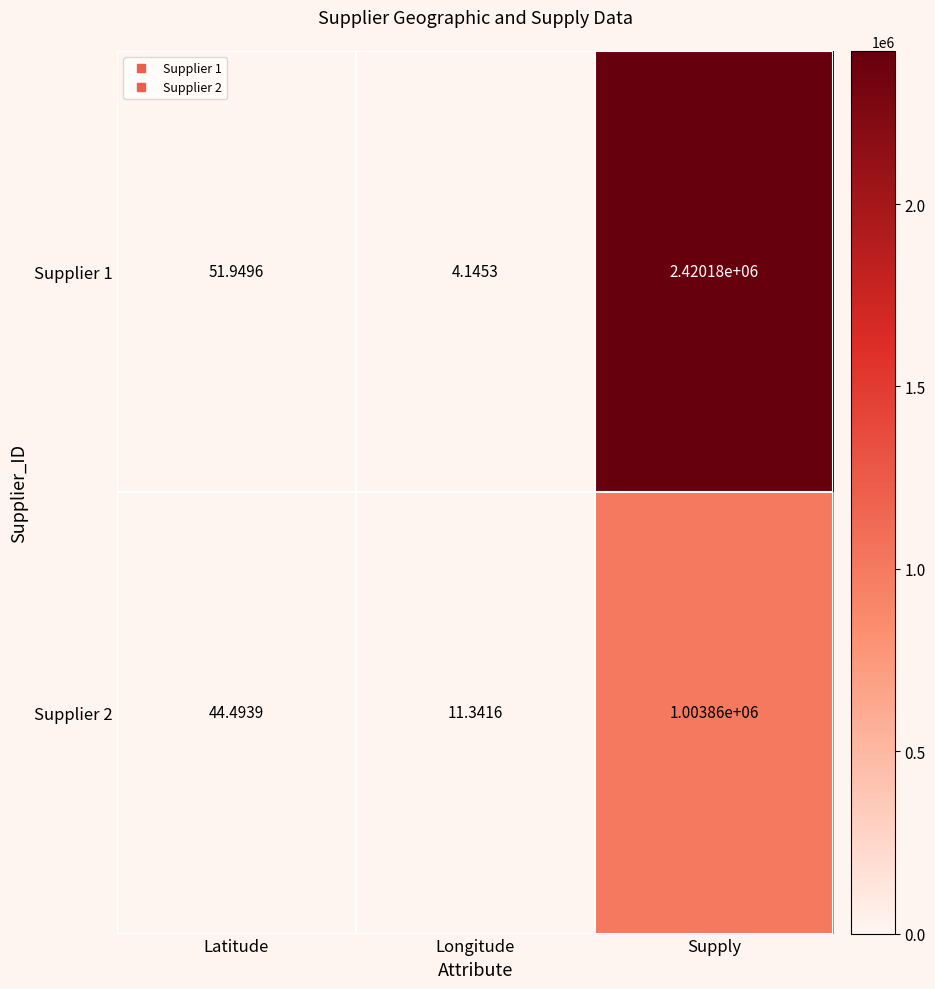

Count the number of categories in the chart.

3